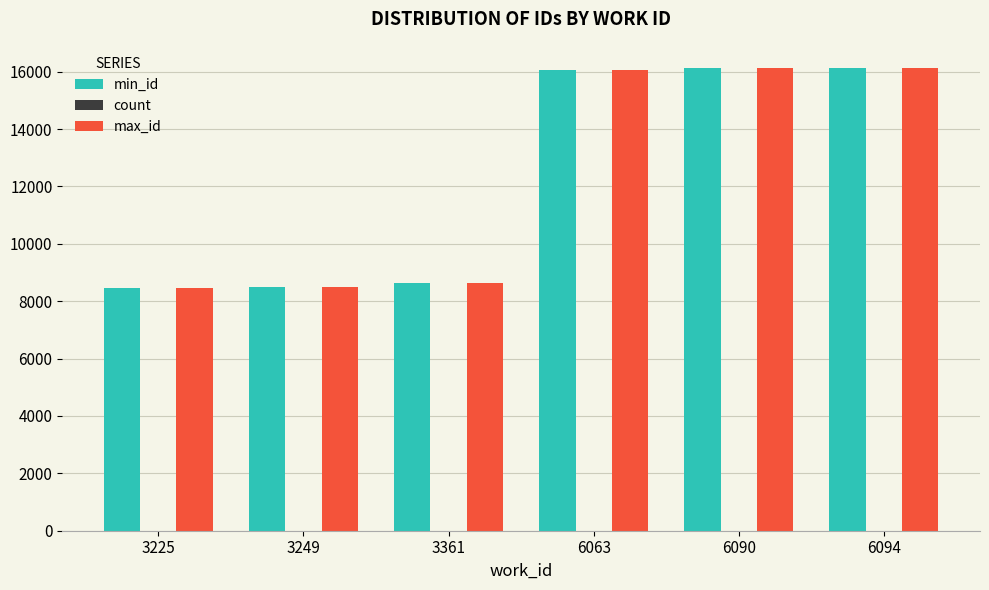

What is the maximum value for max_id?

16141